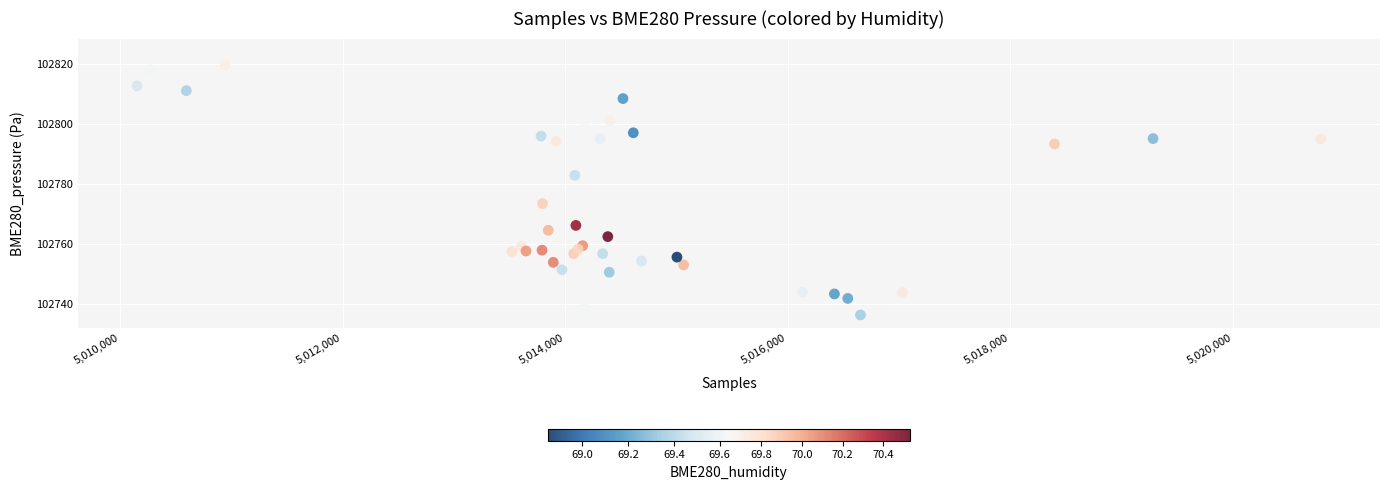

What is the range of X values (max minus min)?

10637.0